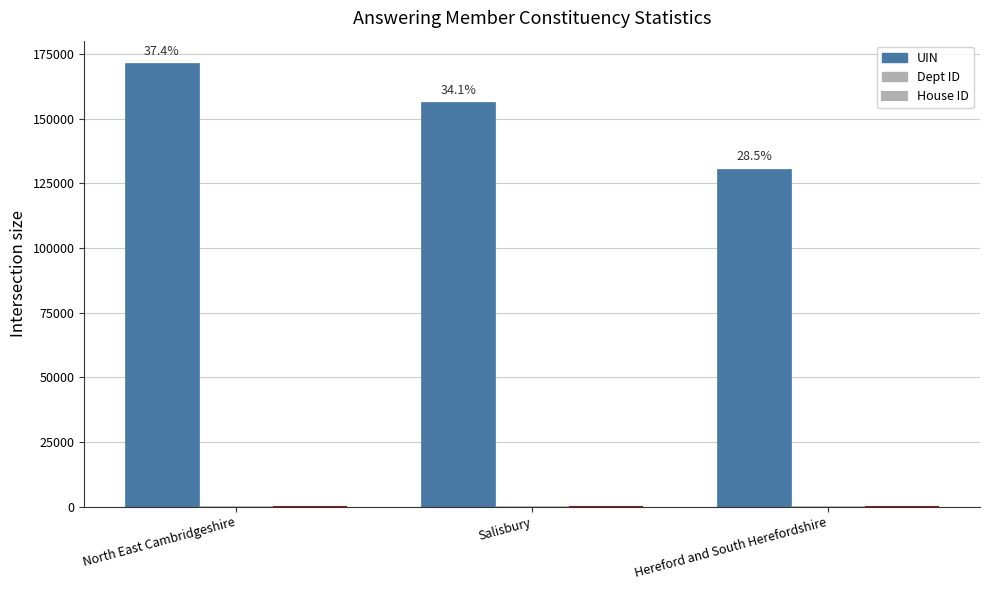

How many categories are shown in the chart?

3